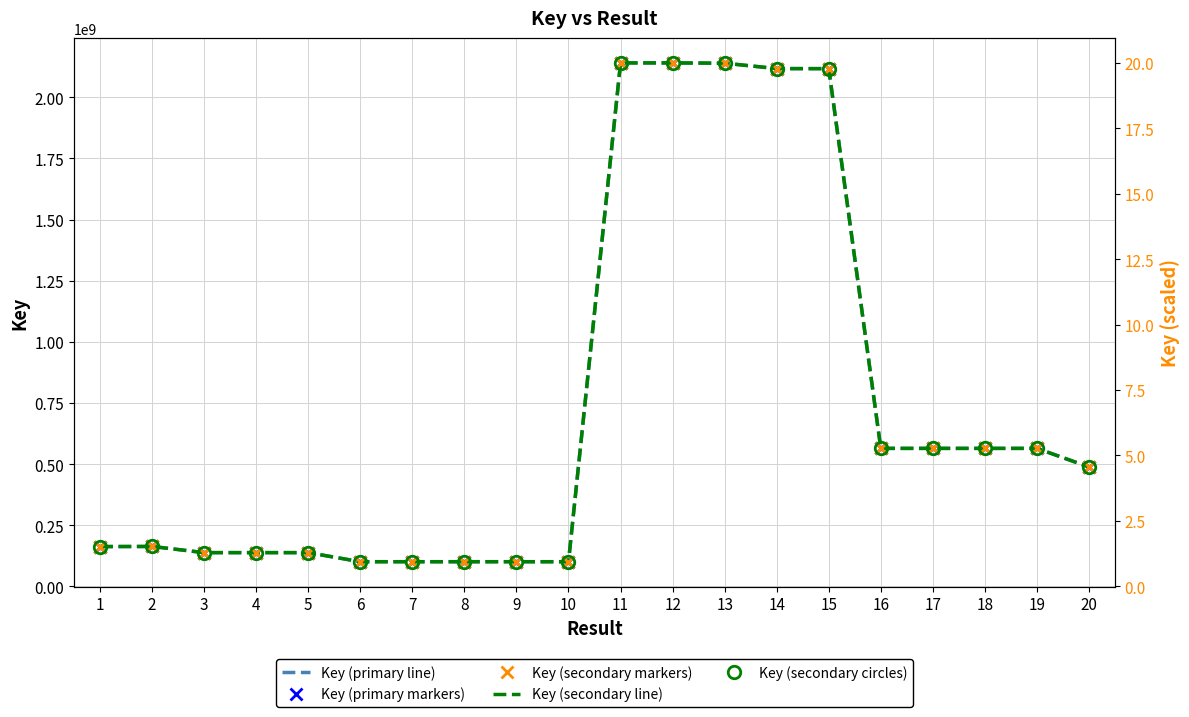

What value does the Key (primary markers) series have at 9?

100722772.0